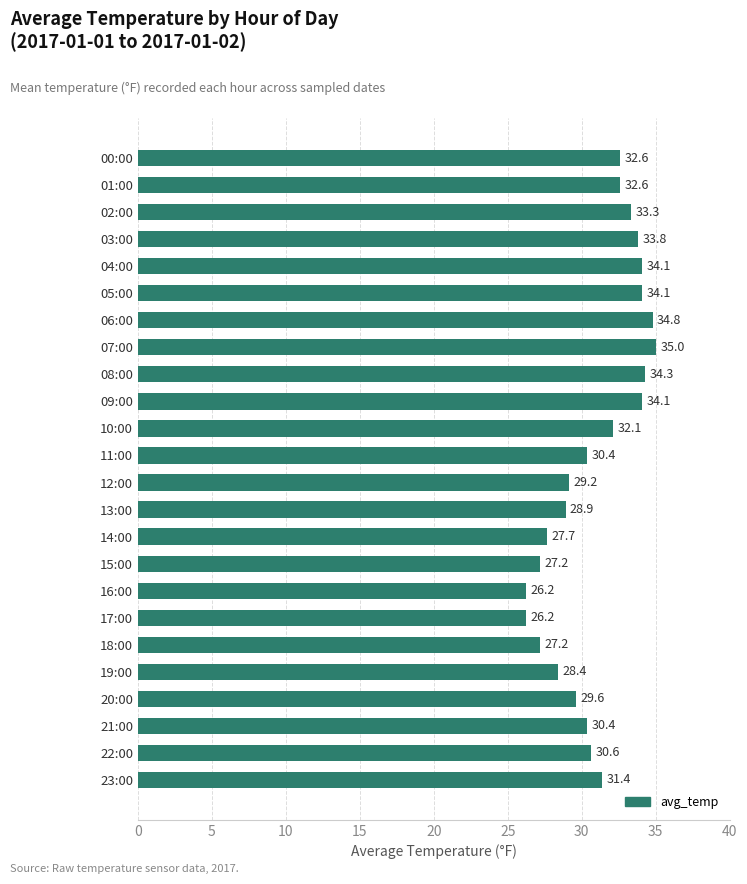

What is the maximum value shown in the chart?

35.0